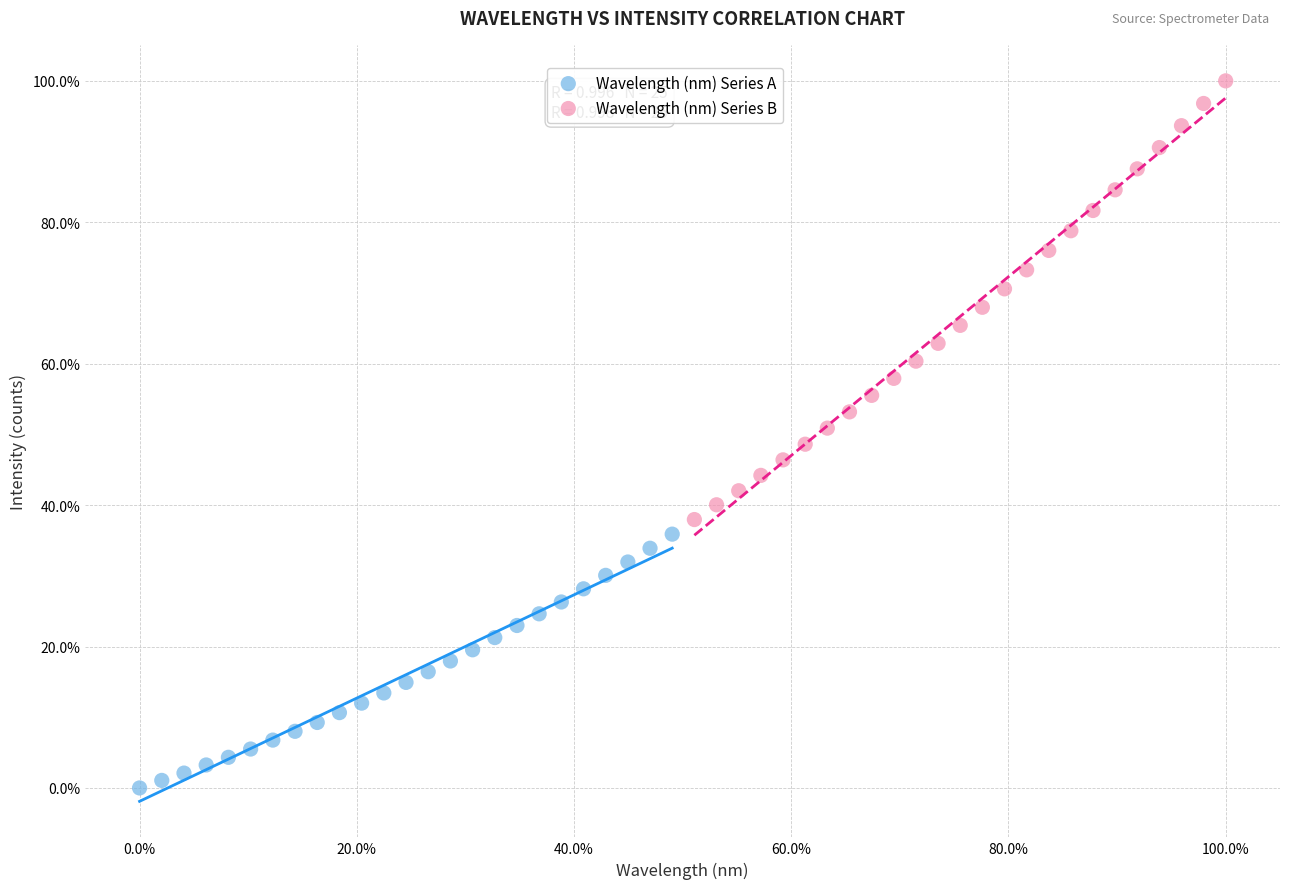

What are all the series names shown in the legend?

Wavelength (nm) Series A, Wavelength (nm) Series B